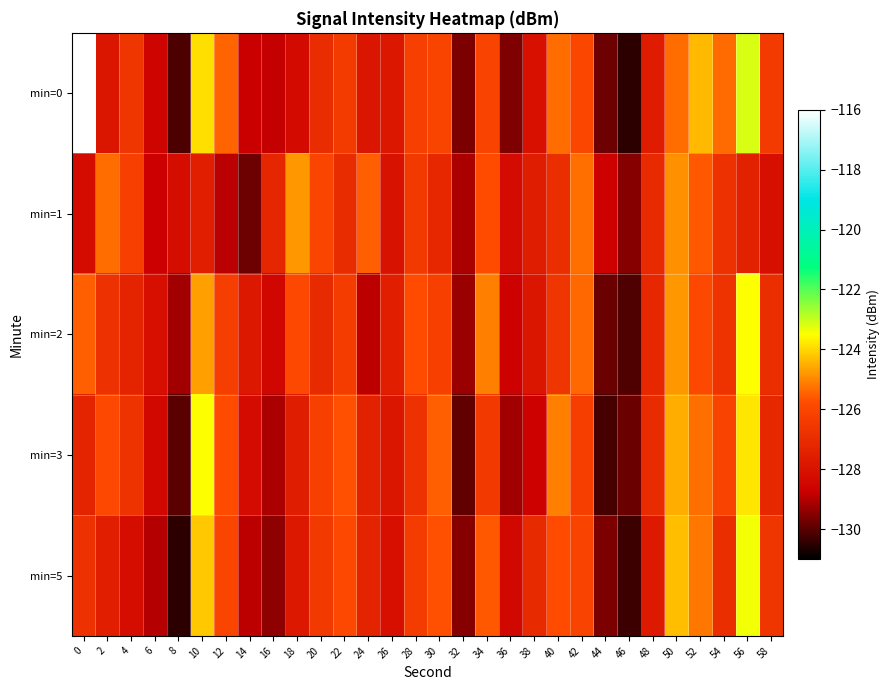

Which series has the widest spread of values?

min=0